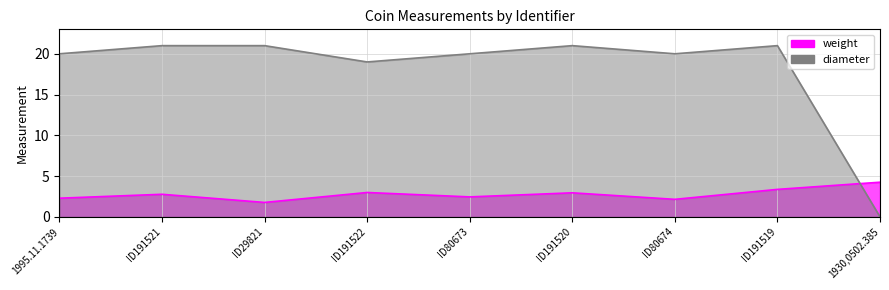

The value of weight at 1930,0502.385 is 2.7. True or false?

False